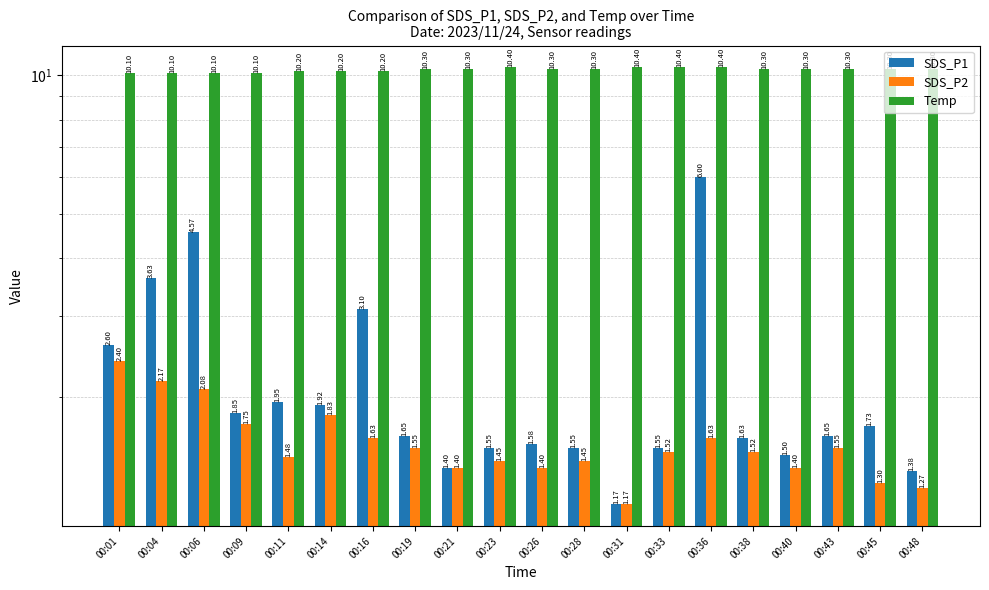

What is the difference between the second highest and second lowest values in the SDS_P1 series?

3.2